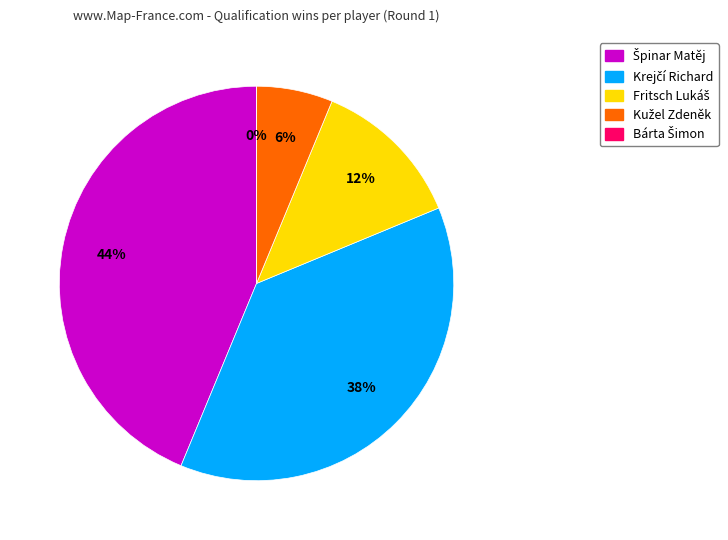

Count the number of slices in the pie.

5